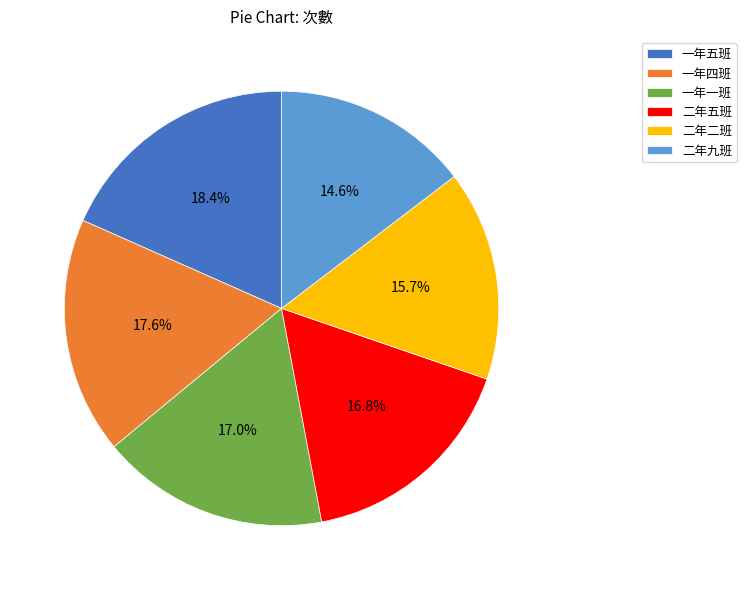

Which has a higher value, 二年九班 or 二年二班?

二年二班